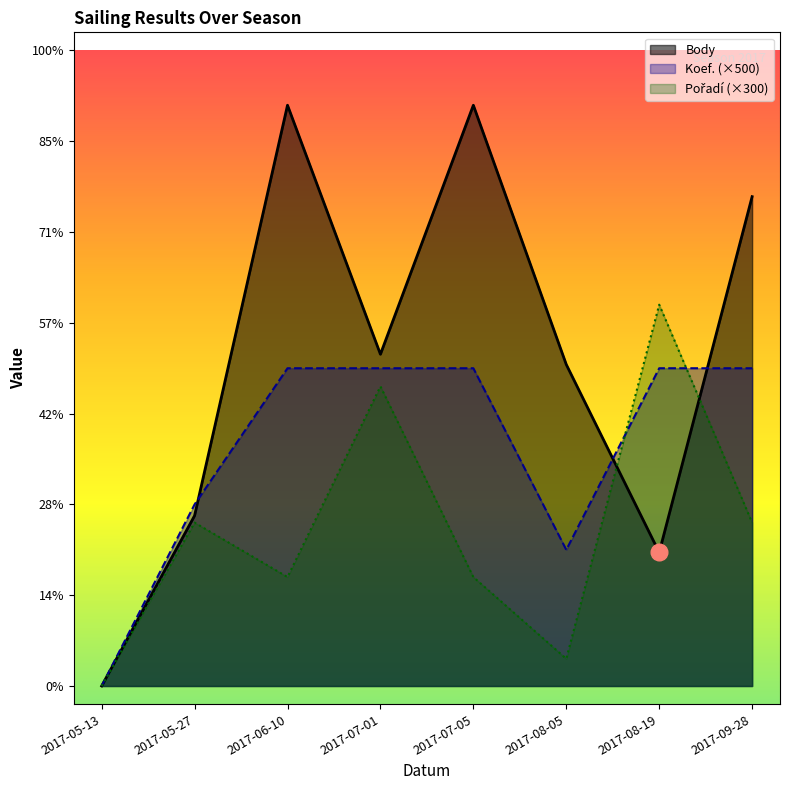

What is the total value across all series at 2017-07-01?

10454